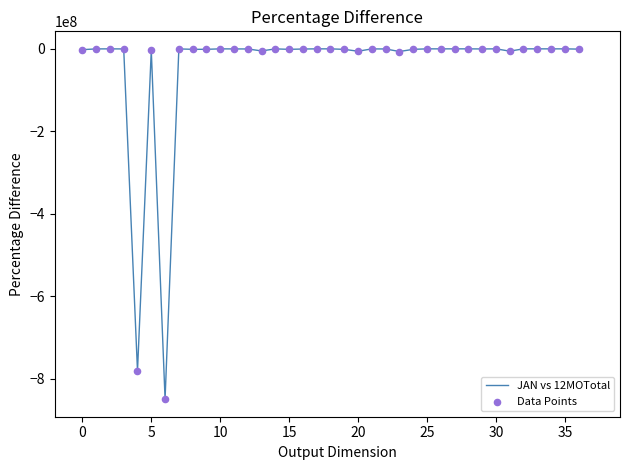

What is the minimum value shown in the chart?

-849727291